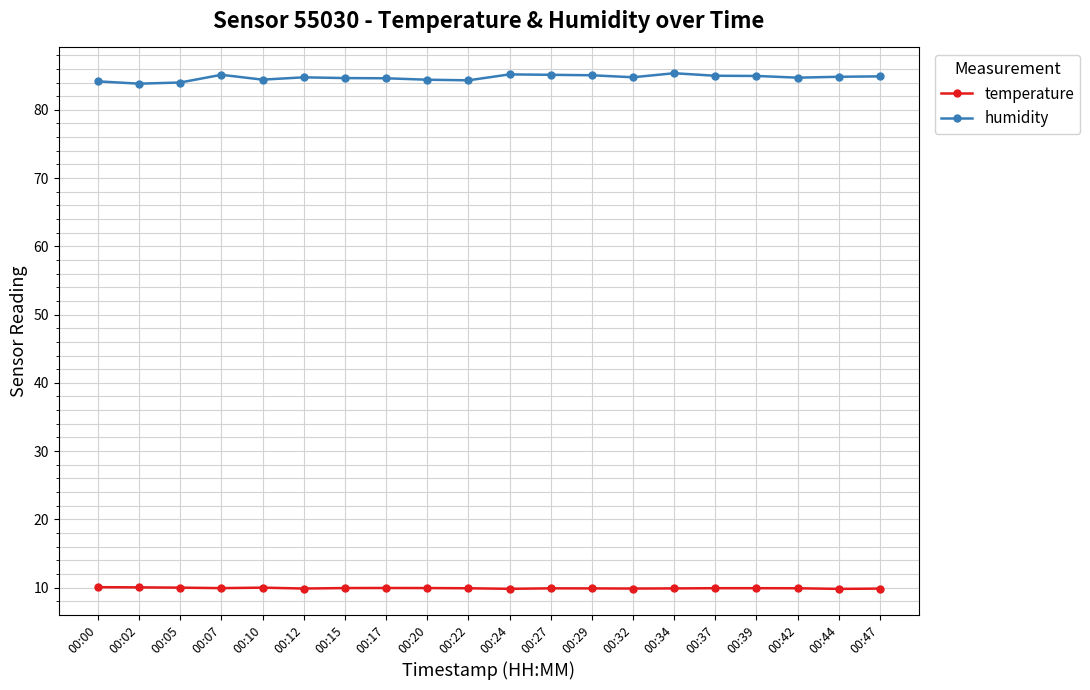

How many distinct data groups are displayed?

2